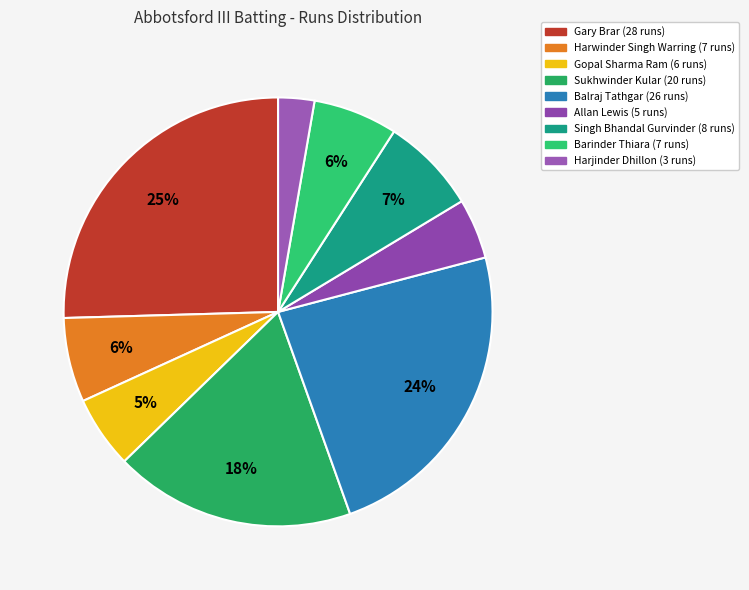

How many segments does this pie chart have?

9